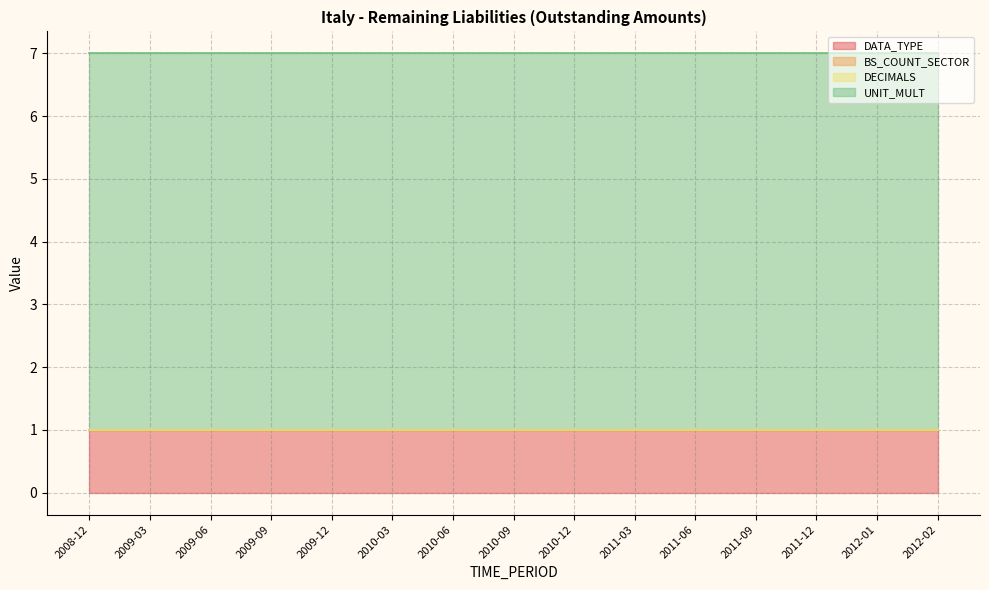

At 2011-12, list the series in order from largest to smallest.

UNIT_MULT, DATA_TYPE, BS_COUNT_SECTOR, DECIMALS